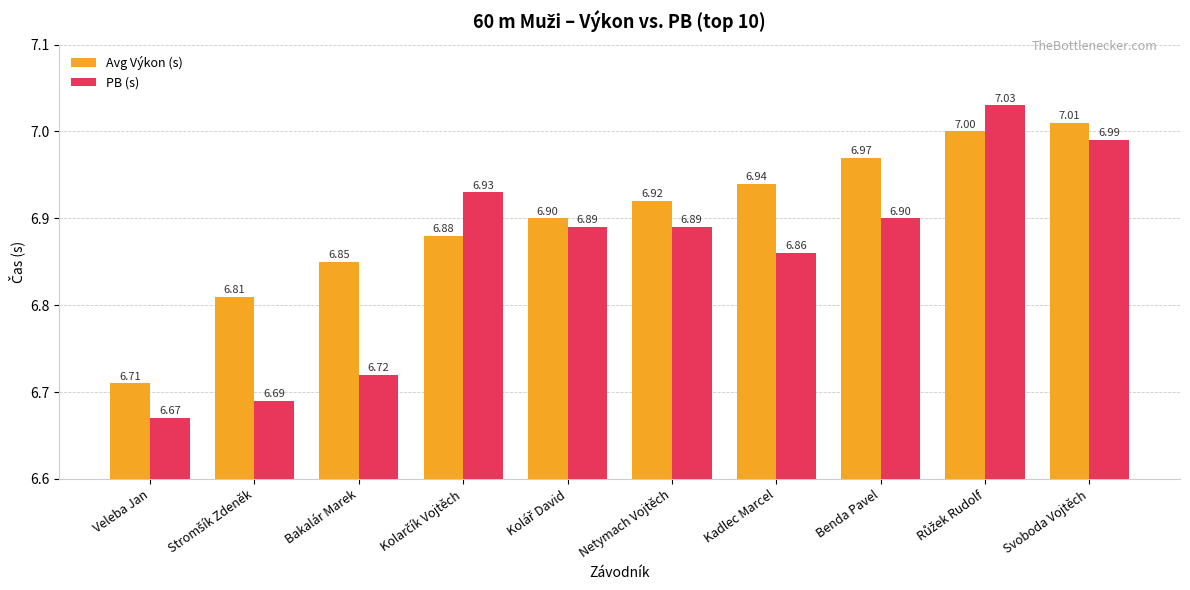

True or false: PB (s) has a value of 6.9 at Benda Pavel.

True